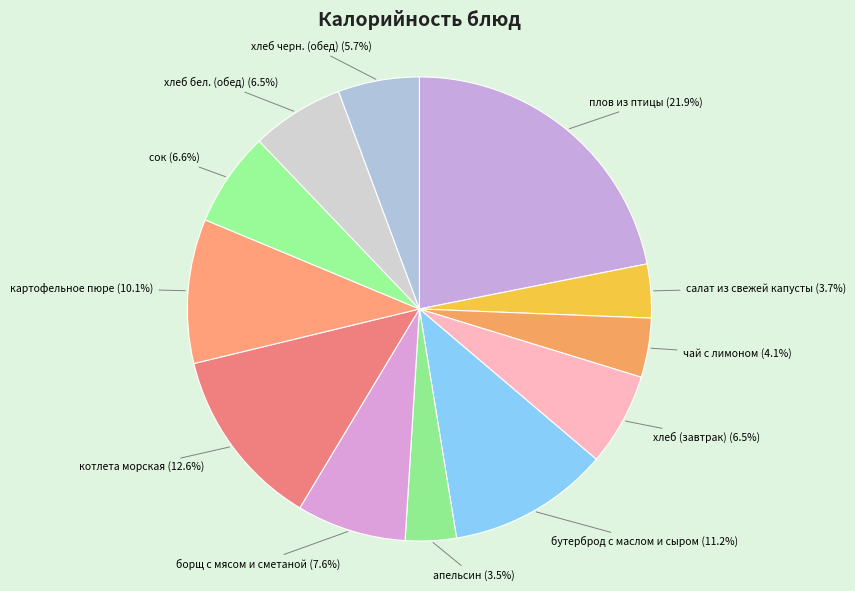

Approximately how many times larger is the value at чай с лимоном compared to хлеб черн. (обед)?

0.7